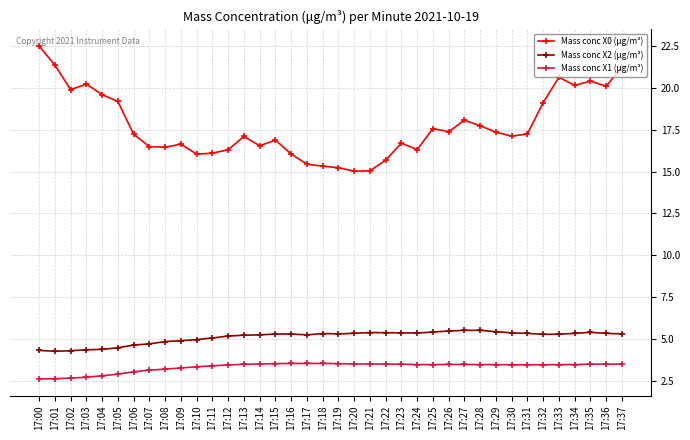

In Mass conc X0 (μg/m³), how many points are lower than both neighbors (excluding endpoints)?

10